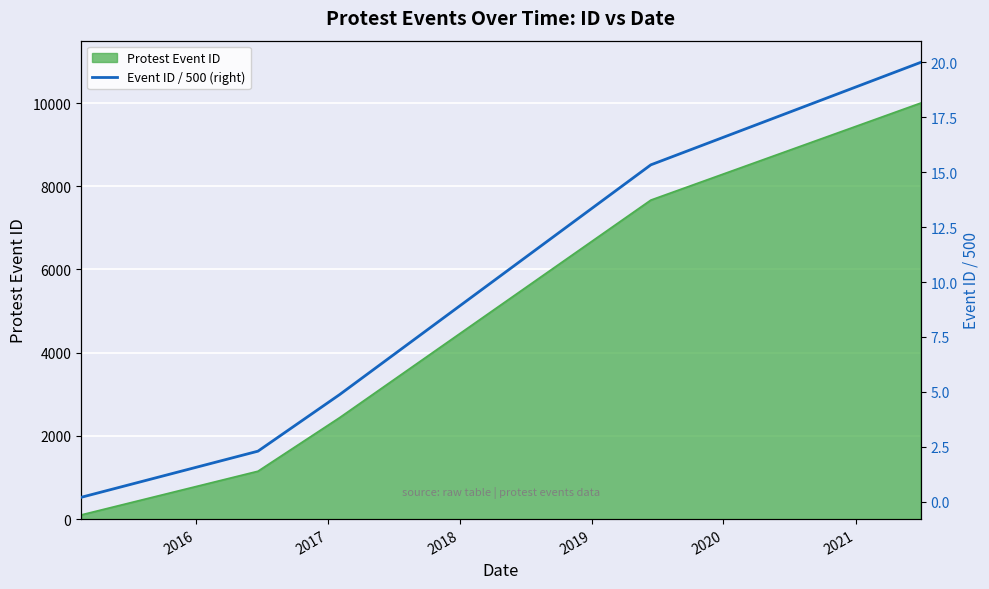

Which category has the lowest value across all series?

2015